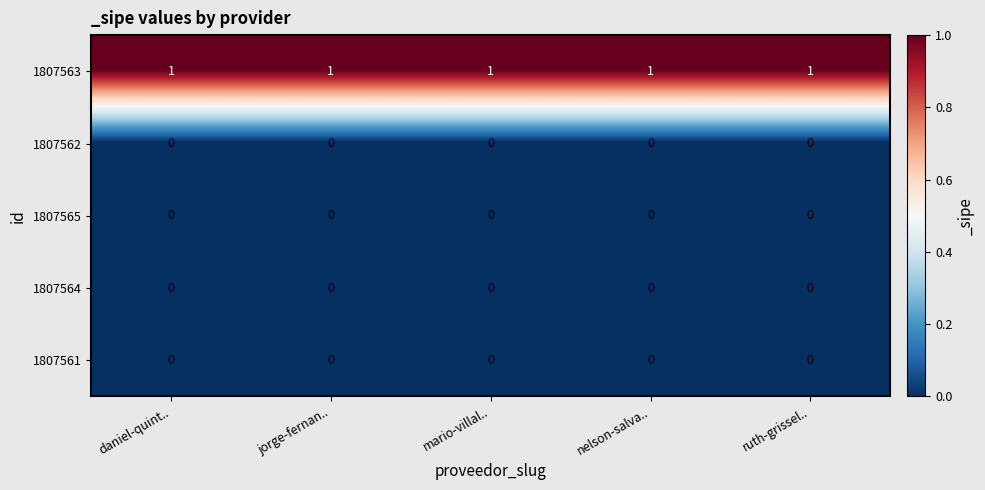

What is the total value across all series at ruth-grissel..?

1